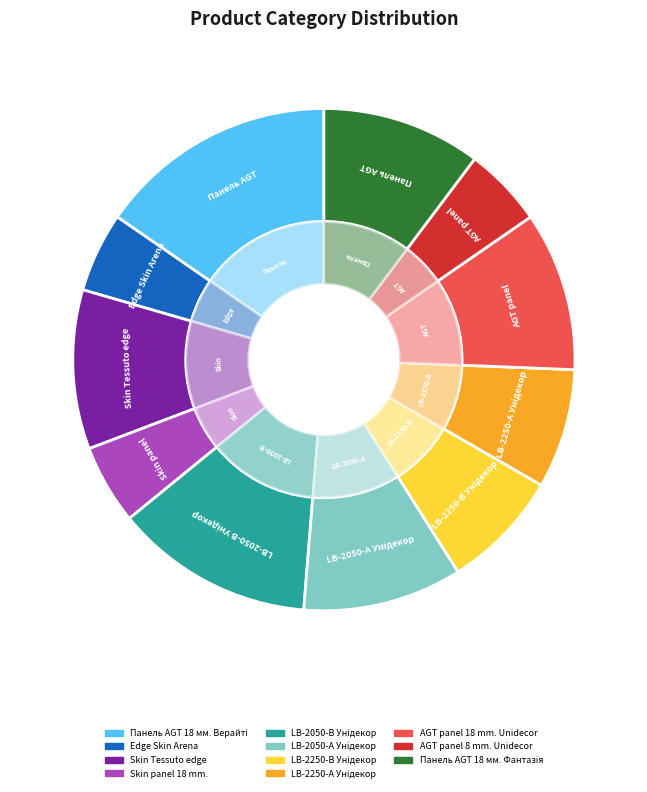

Does Панель AGT 18 мм. Верайті represent more than half of the total?

No